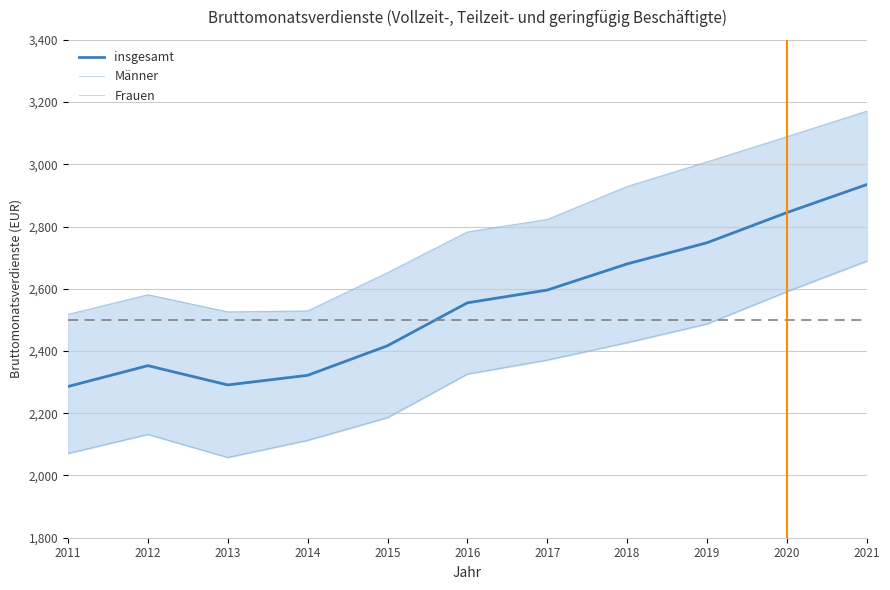

Where does the Frauen series first go above 2326?

2017